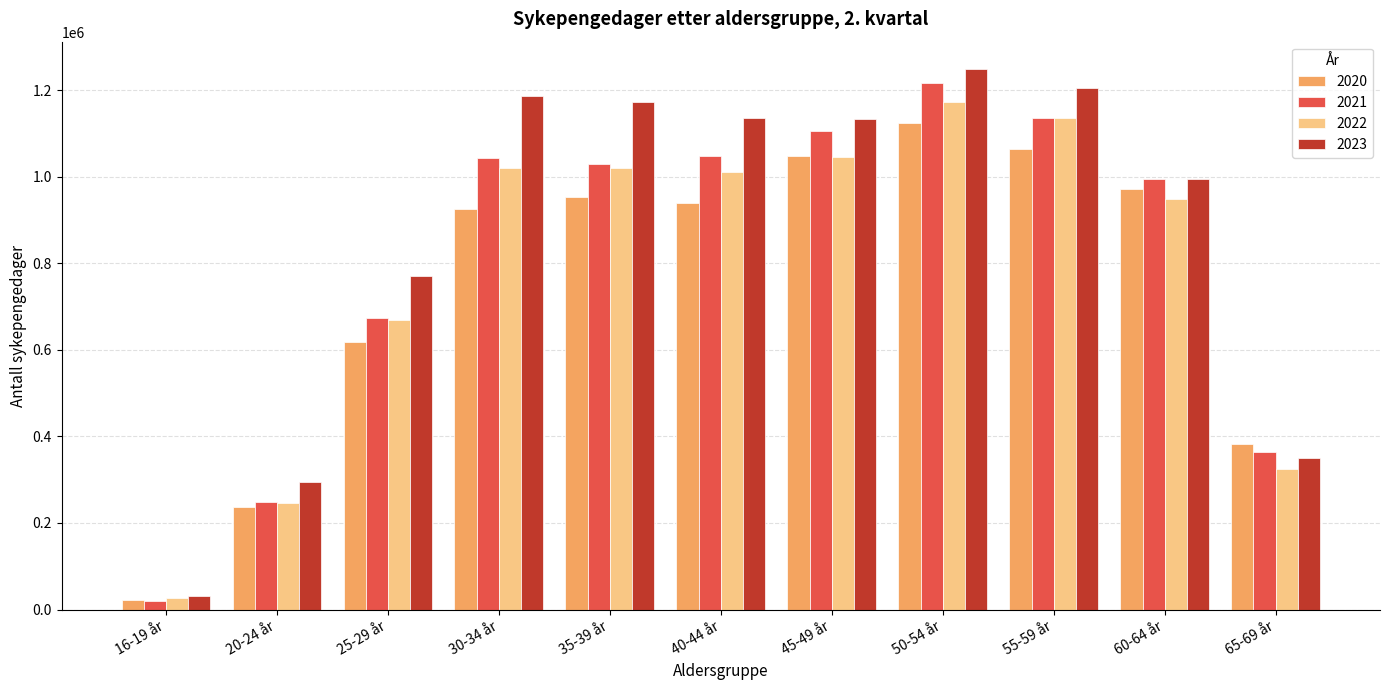

What position from the right is 60-64 år?

2